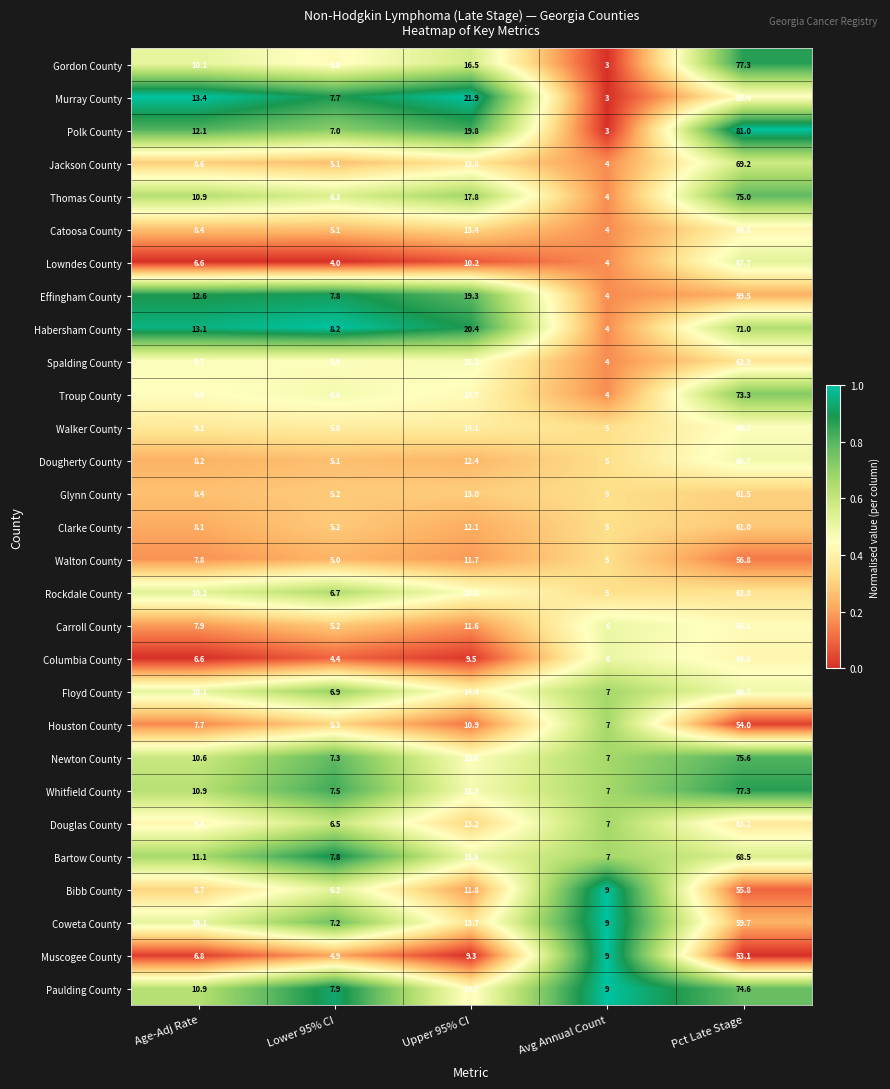

Which series changed the most between Upper 95% CI and Avg Annual Count?

Murray County